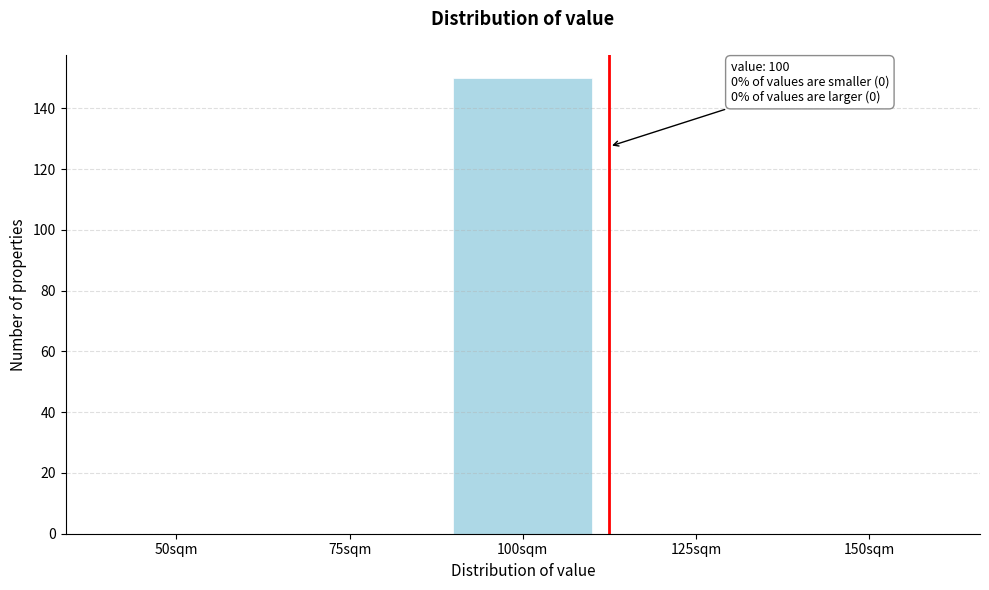

Reading left to right, list all the values displayed in this chart.

50sqm=0	75sqm=0	100sqm=150	125sqm=0	150sqm=0